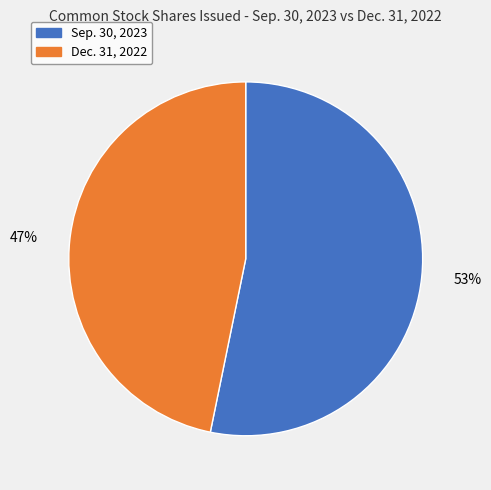

To the nearest percent, what is the difference between the largest and smallest slice percentages?

6%